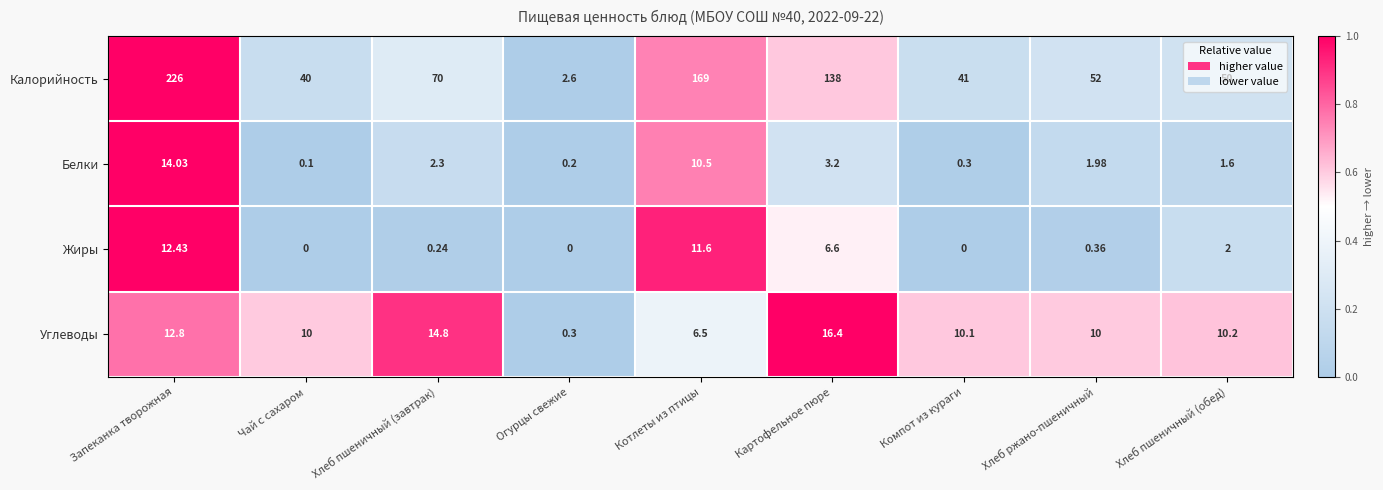

Which series has the largest range (max minus min)?

Калорийность